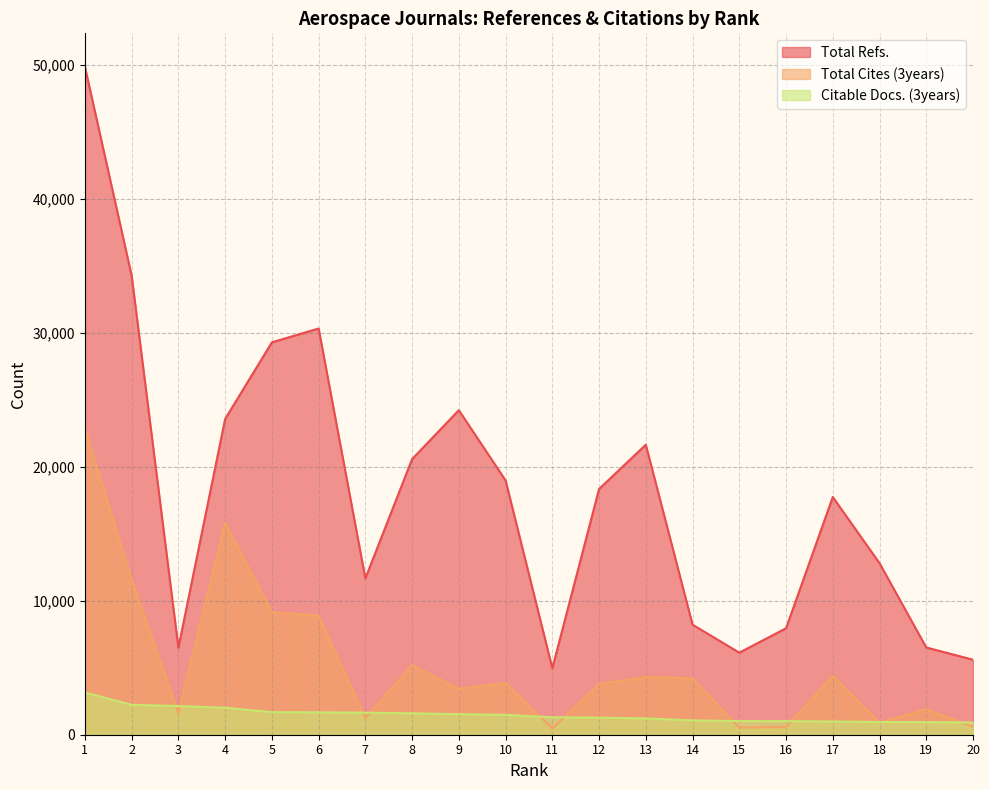

List the series in order of their peak value, lowest first.

Citable Docs. (3years), Total Cites (3years), Total Refs.